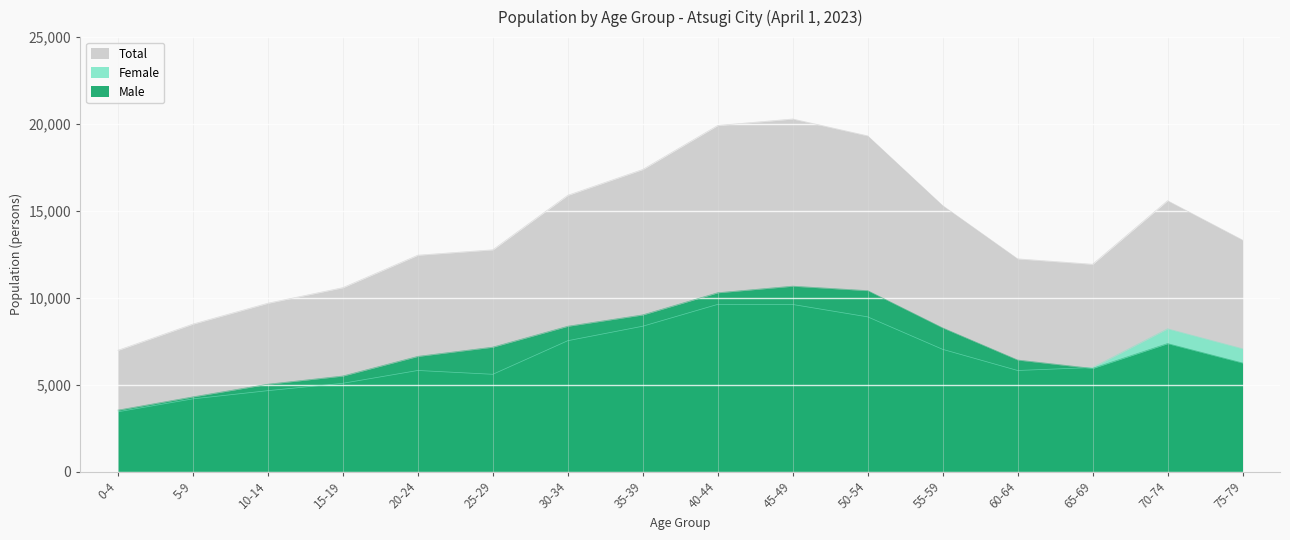

After their last crossing, which series has the higher values: Male or Female?

Female